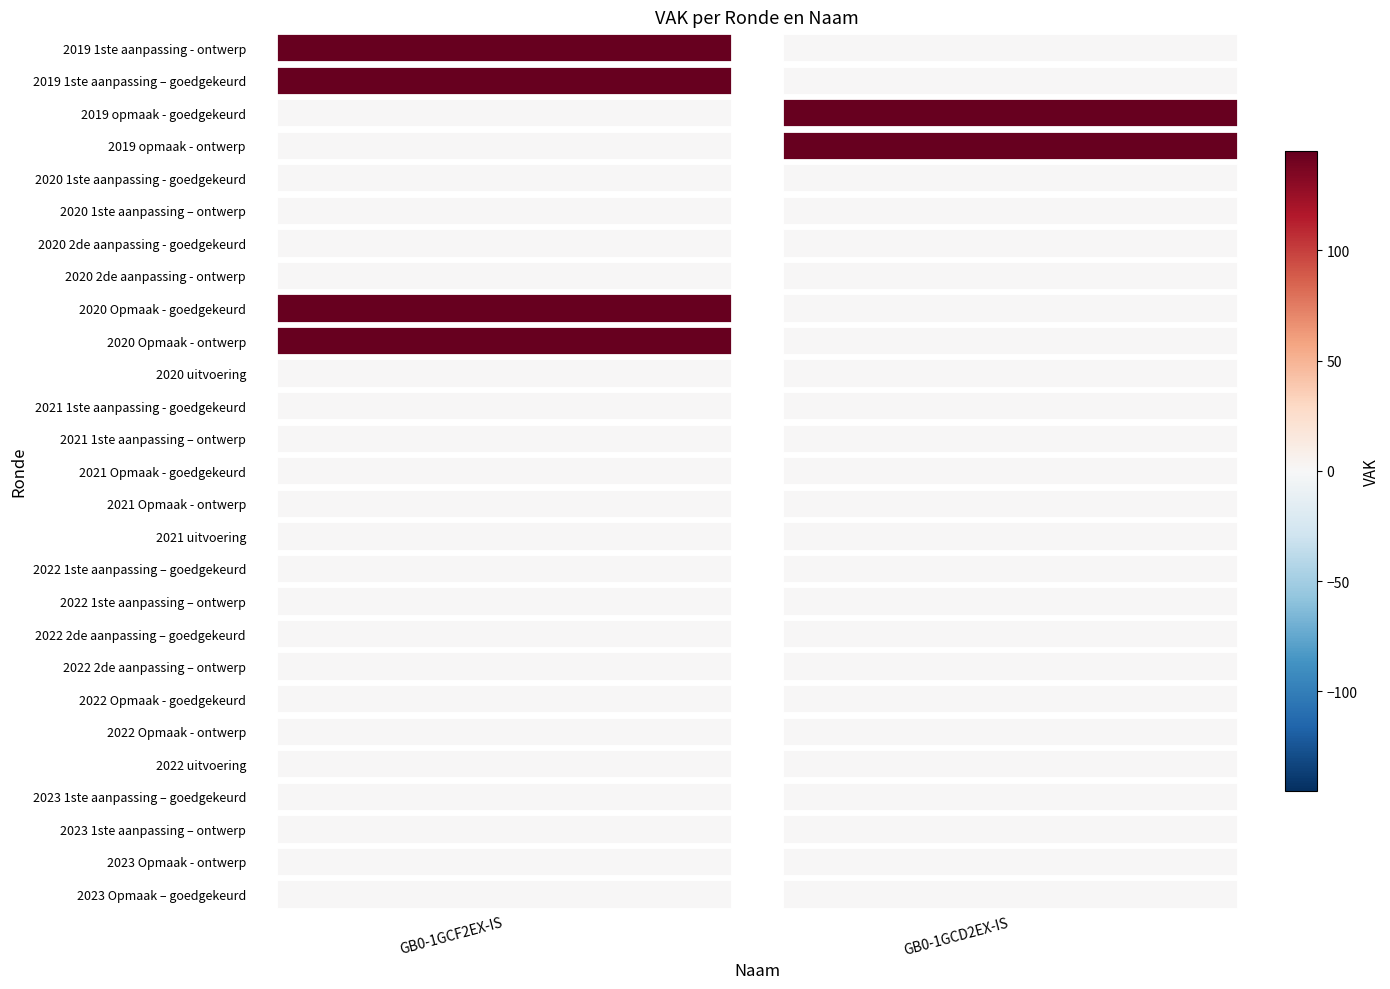

Between GB0-1GCD2EX-IS and GB0-1GCF2EX-IS, which is larger?

GB0-1GCD2EX-IS